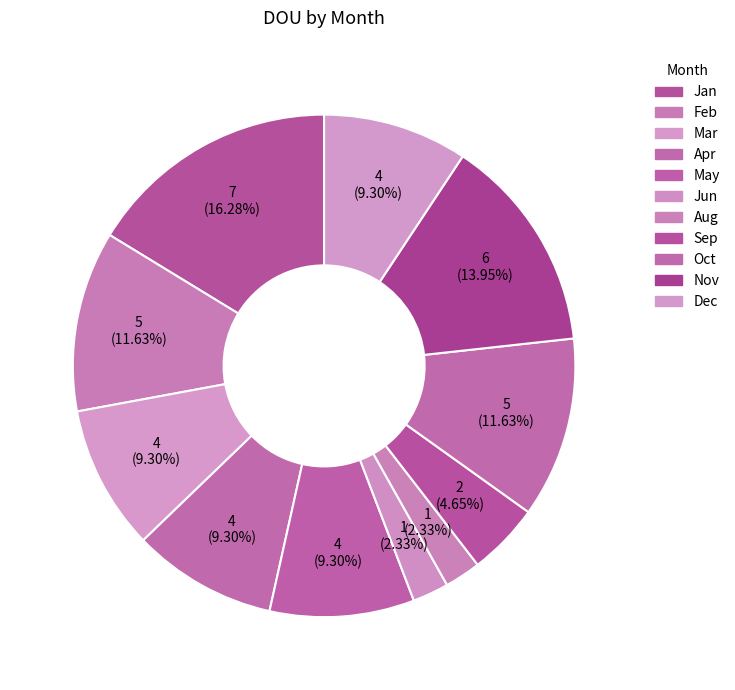

How many segments does this pie chart have?

11